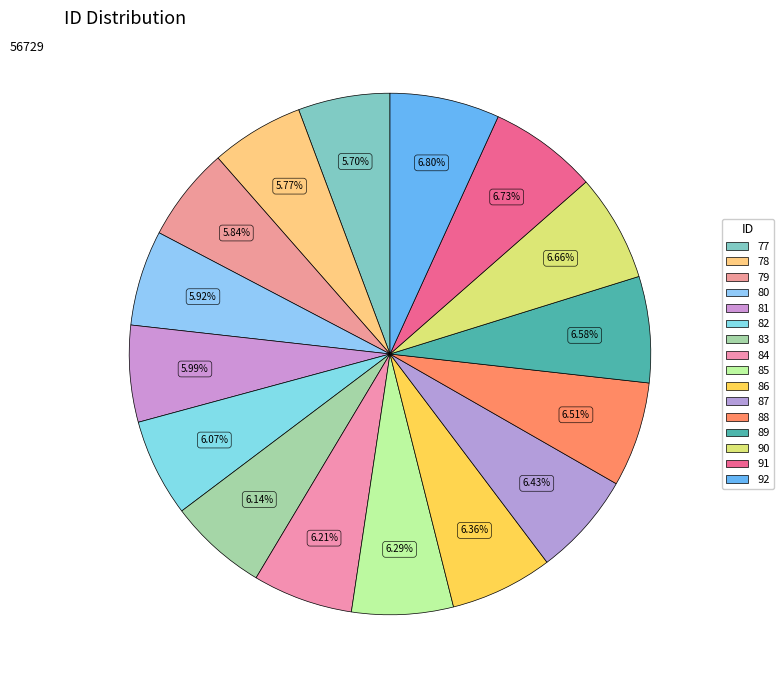

True or false: 92 accounts for 7% of the total.

True